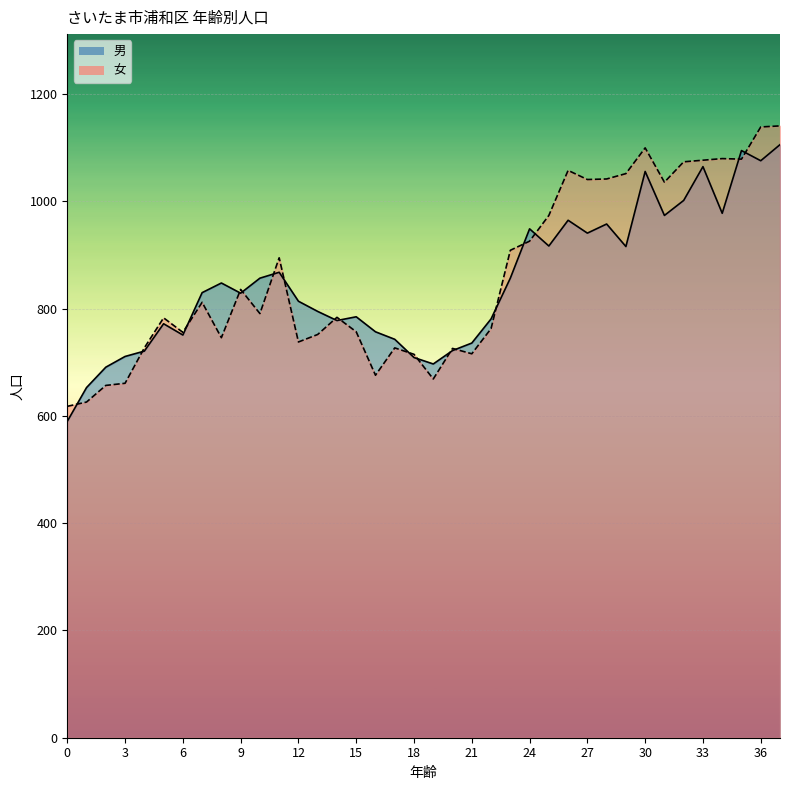

Is the value of 女 at 16 greater than the value of 男 at 29?

No